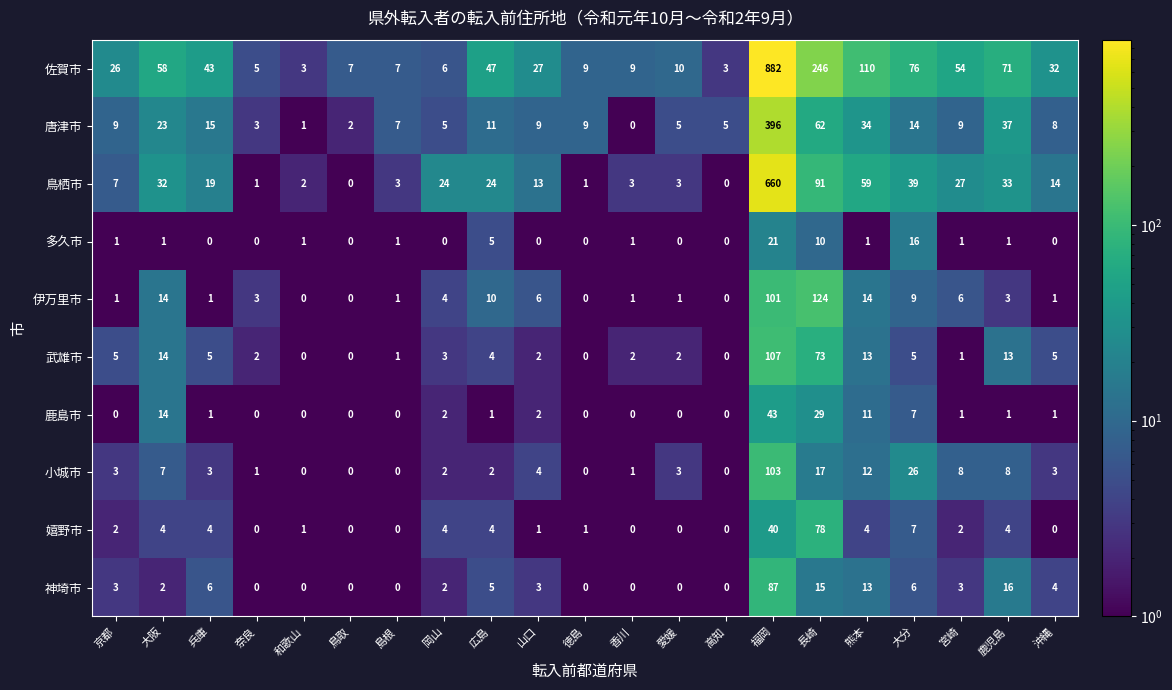

Which label corresponds to the largest value in the chart?

福岡